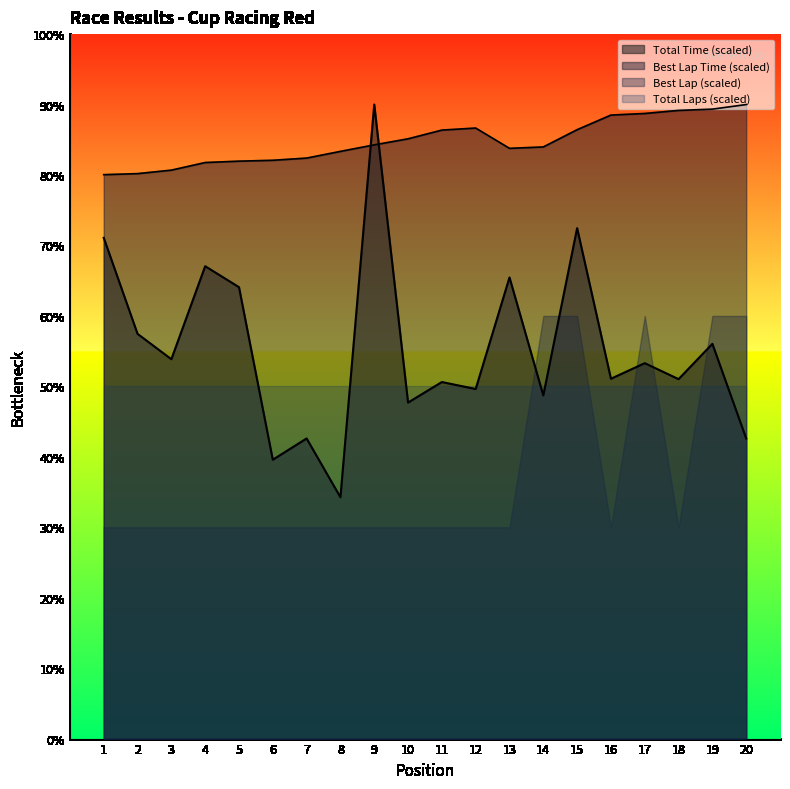

True or false: Best Lap time and Total Time intersect in this chart.

True